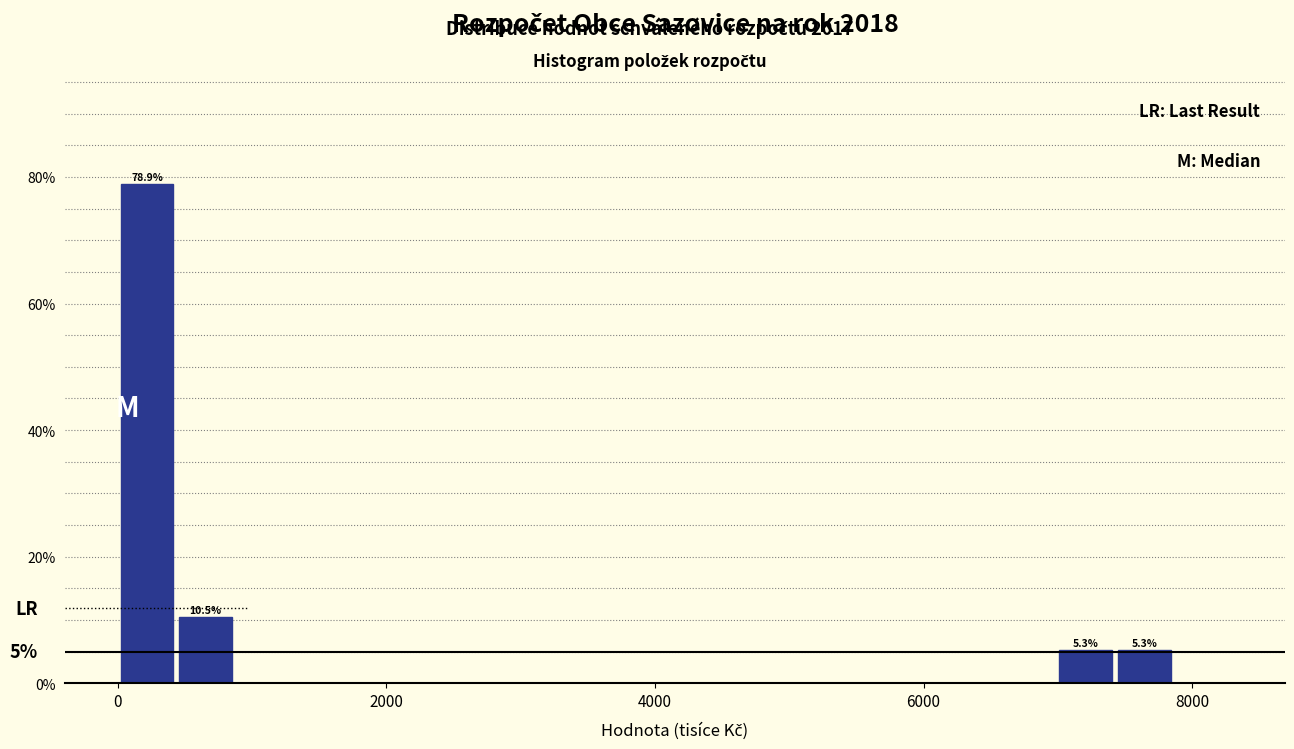

Around what value on the x-axis is the tallest bar? Give the approximate position of its centre, as read against the axis.

200